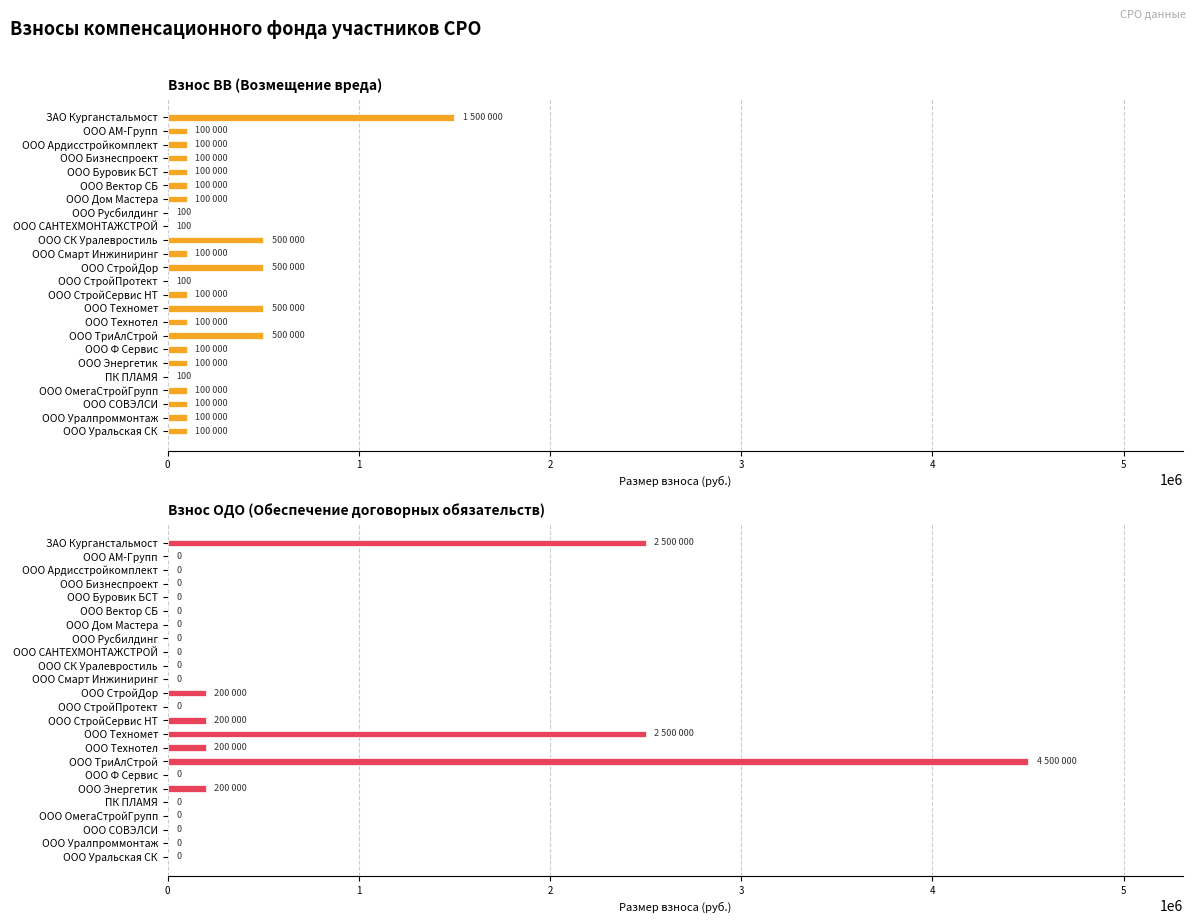

Reading left to right, what are all the values shown in this chart?

Взнос ВВ (Возмещение вреда): 1500000	100000	100000	100000	100000	100000	100000	100	100	500000	100000	500000	100	100000	500000	100000	500000	100000	100000	100	100000	100000	100000	100000
Взнос ОДО (Обеспечение договорных обязательств): 2500000	0	0	0	0	0	0	0	0	0	0	200000	0	200000	2500000	200000	4500000	0	200000	0	0	0	0	0